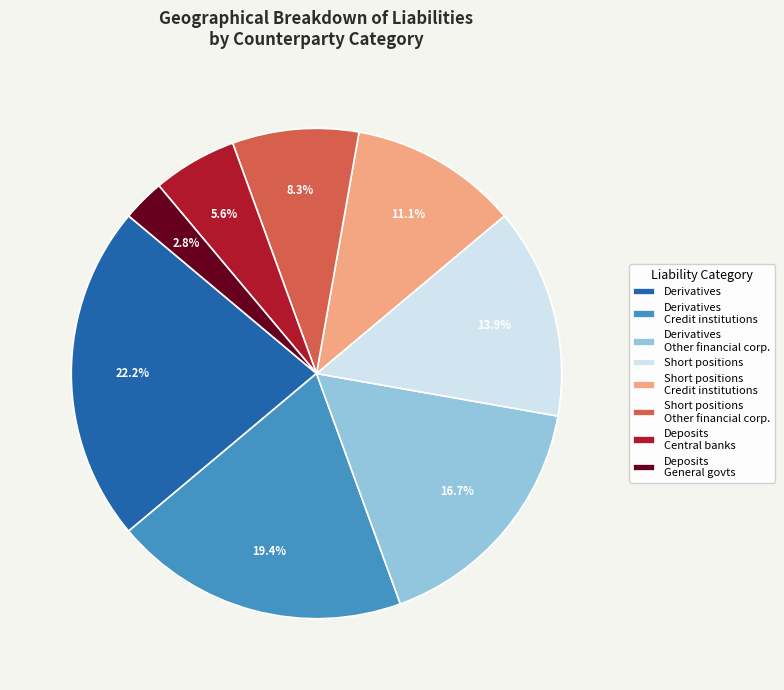

Does Derivatives account for over 50% of the chart?

No